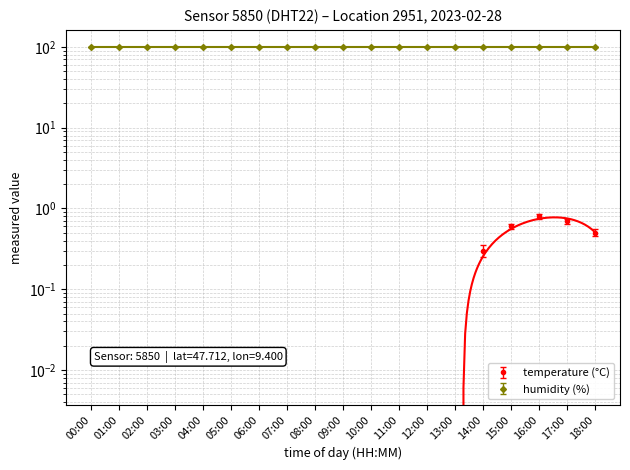

List the labels in order of value, largest first.

16:00, 17:00, 15:00, 18:00, 14:00, 13:00, 12:00, 11:00, 00:00, 01:00, 02:00, 03:00, 10:00, 04:00, 05:00, 06:00, 09:00, 07:00, 08:00